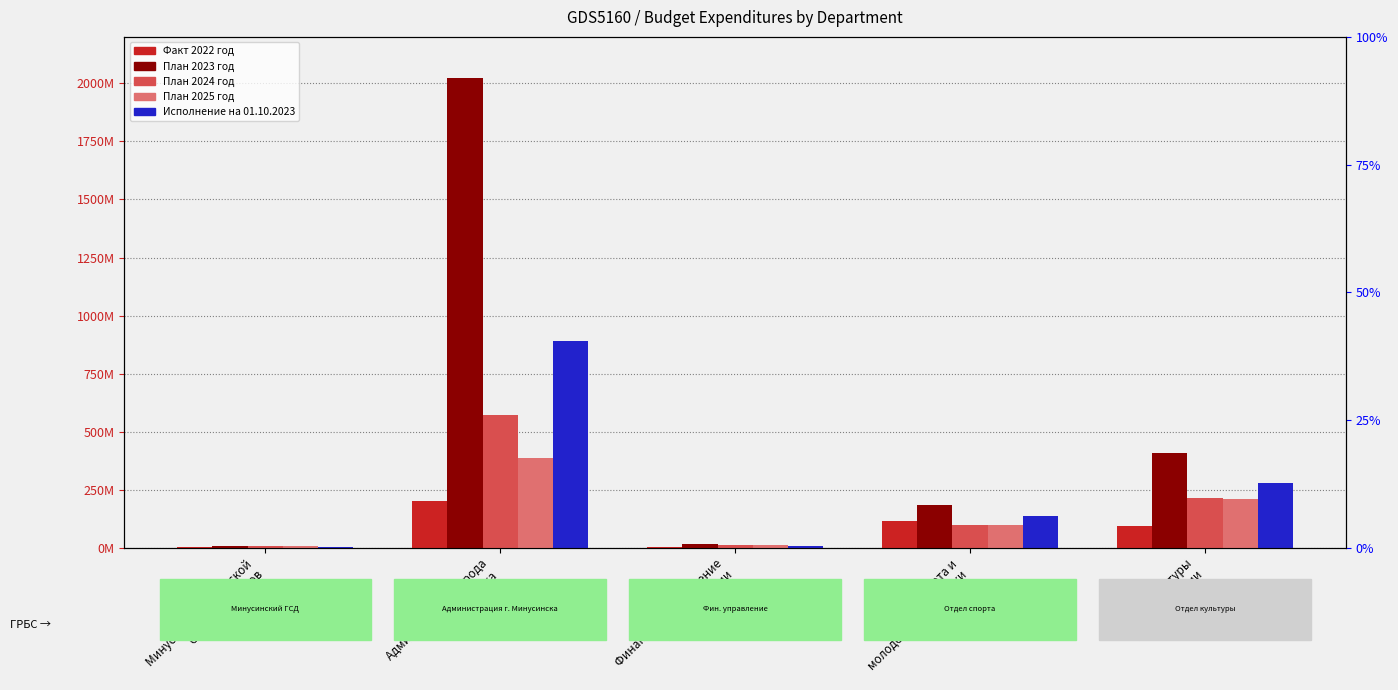

Reading left to right, what are all the values shown in this chart?

Факт 2022 год: Минусинский городской
Совет Депутатов=2869666.3	Администрация города
Минусинска=199993226.8	Финансовое управление
администрации=5179101.1	Отдел спорта и
молодежной политики=114191966.8	Отдел культуры
администрации=94785603.8
План 2023 год: Минусинский городской
Совет Депутатов=7712800.0	Администрация города
Минусинска=2021946411.7	Финансовое управление
администрации=16702156.9	Отдел спорта и
молодежной политики=185814530.2	Отдел культуры
администрации=407798685.1
План 2024 год: Минусинский городской
Совет Депутатов=7299710.0	Администрация города
Минусинска=573433549.2	Финансовое управление
администрации=14414460.0	Отдел спорта и
молодежной политики=99074020.0	Отдел культуры
администрации=214893310.0
План 2025 год: Минусинский городской
Совет Депутатов=7299710.0	Администрация города
Минусинска=385091153.6	Финансовое управление
администрации=14414460.0	Отдел спорта и
молодежной политики=99074020.0	Отдел культуры
администрации=208392430.0
Исполнение на 01.10.2023: Минусинский городской
Совет Депутатов=5172120.3	Администрация города
Минусинска=891204889.4	Финансовое управление
администрации=9634415.9	Отдел спорта и
молодежной политики=136588901.1	Отдел культуры
администрации=278828939.5